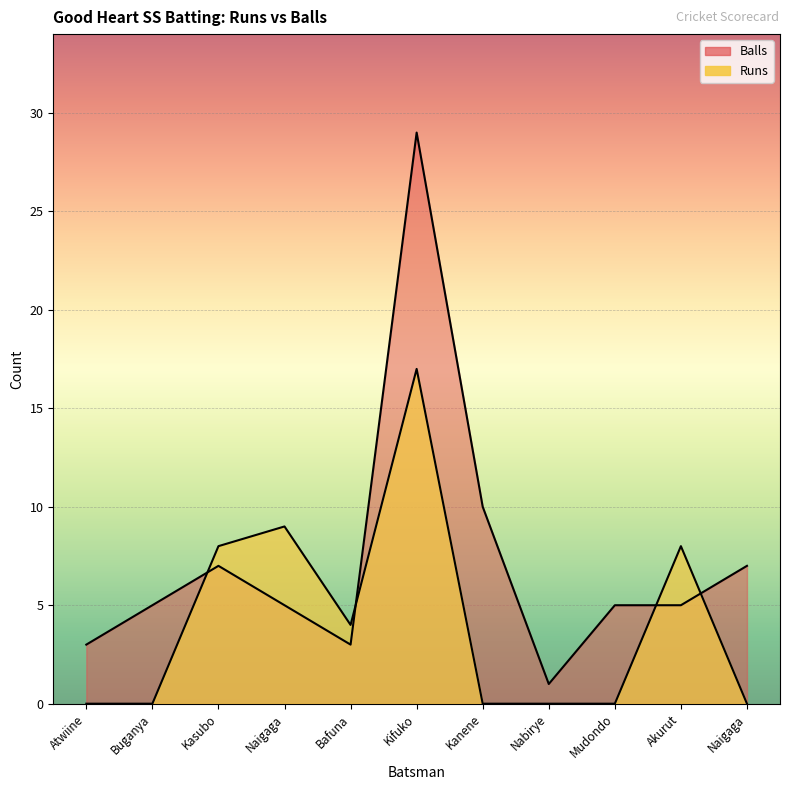

Rank the series by their average value, from highest to lowest.

Balls, Runs